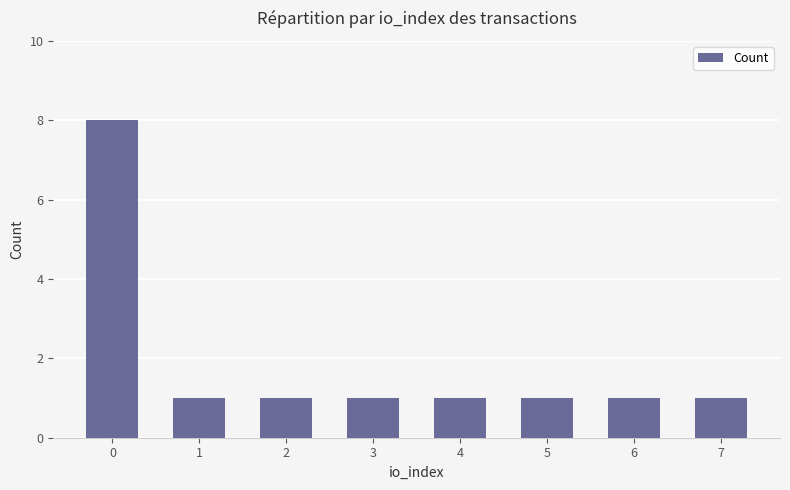

Reading left to right, extract all data points from this chart.

0=8	1=1	2=1	3=1	4=1	5=1	6=1	7=1